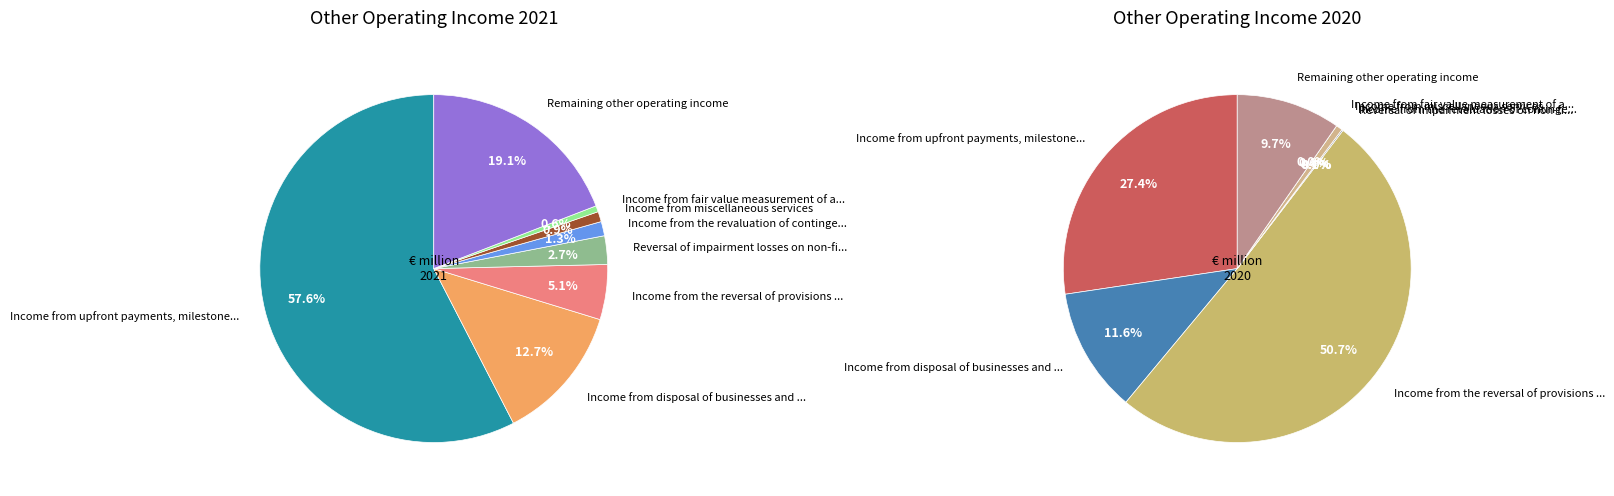

True or false: 6 accounts for 1% of the total.

False